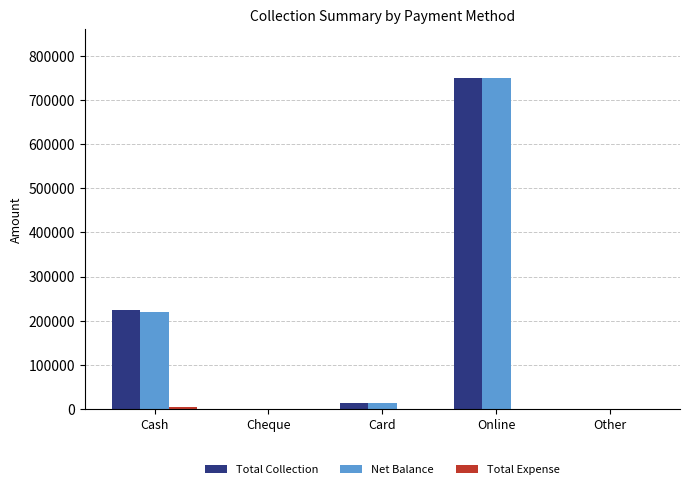

Which series changed the most between Cash and Card?

Total Collection